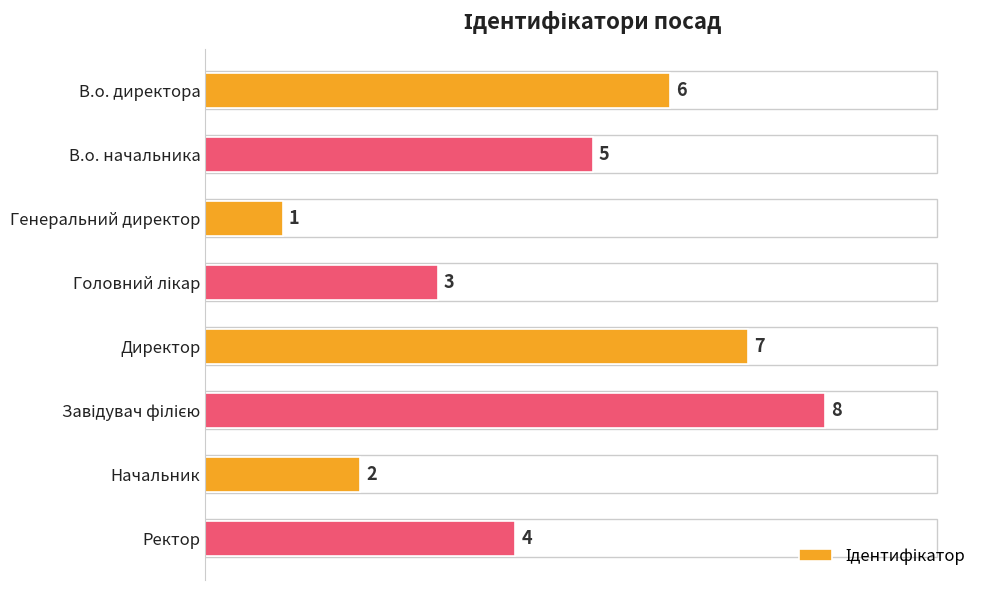

Reading top to bottom, what are all the values shown in this chart?

6	5	1	3	7	8	2	4